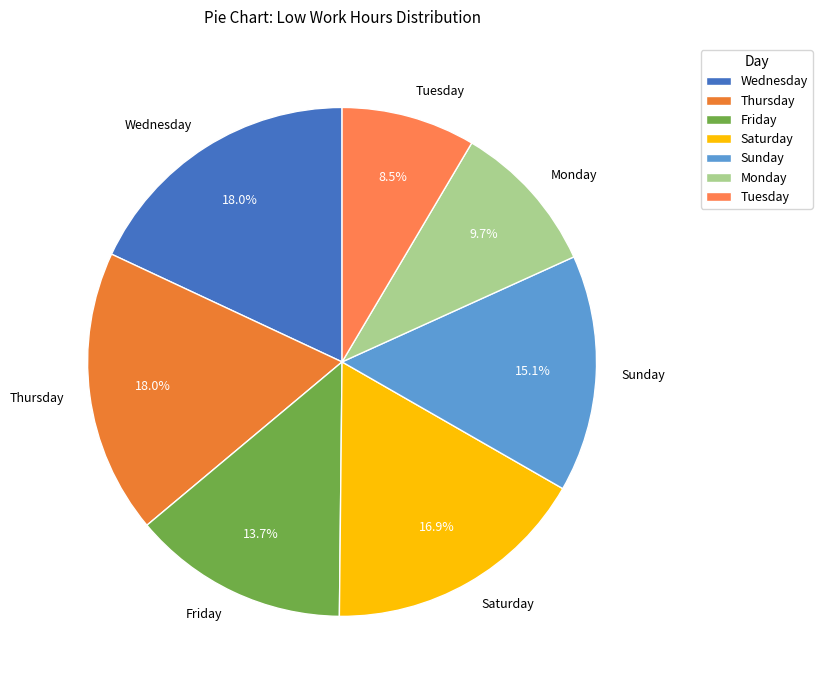

Combined, do Thursday and Wednesday account for over 50%?

No